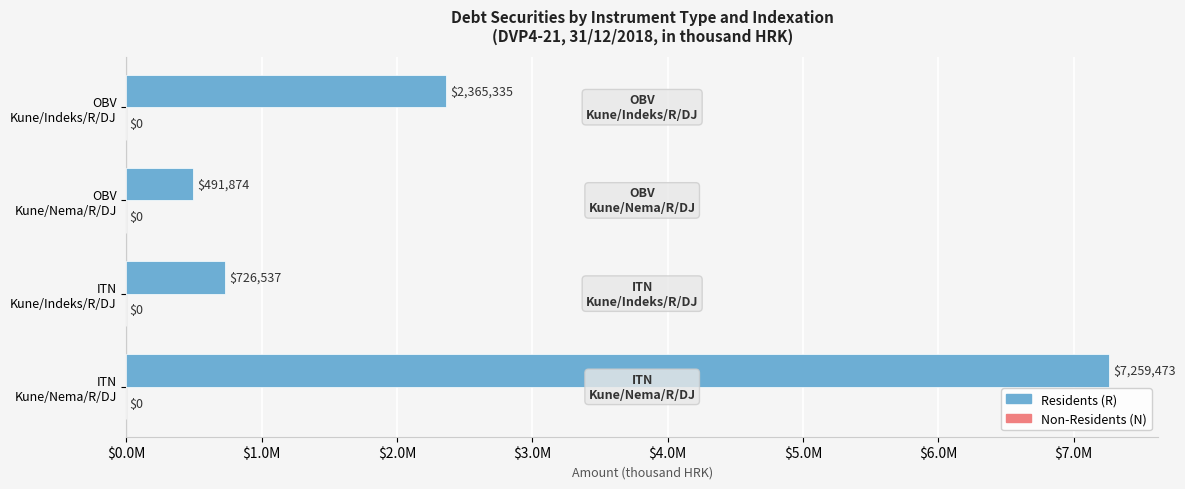

Are the bars grouped side by side (vs. stacked)?

No